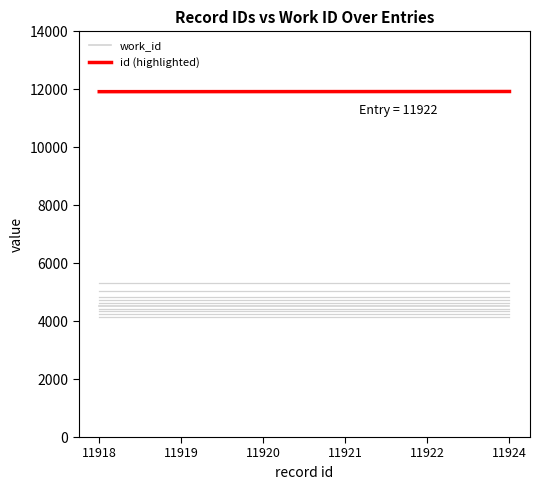

True or false: work_id and id (highlighted) cross at least once.

False